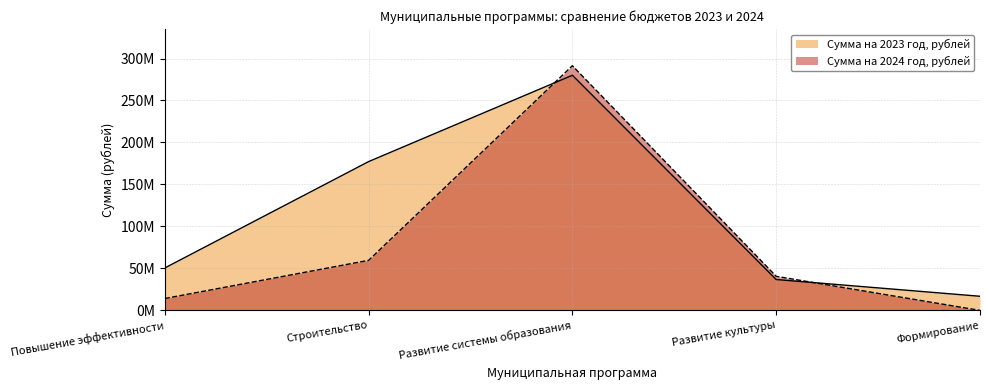

What is the greatest value displayed?

291402881.0